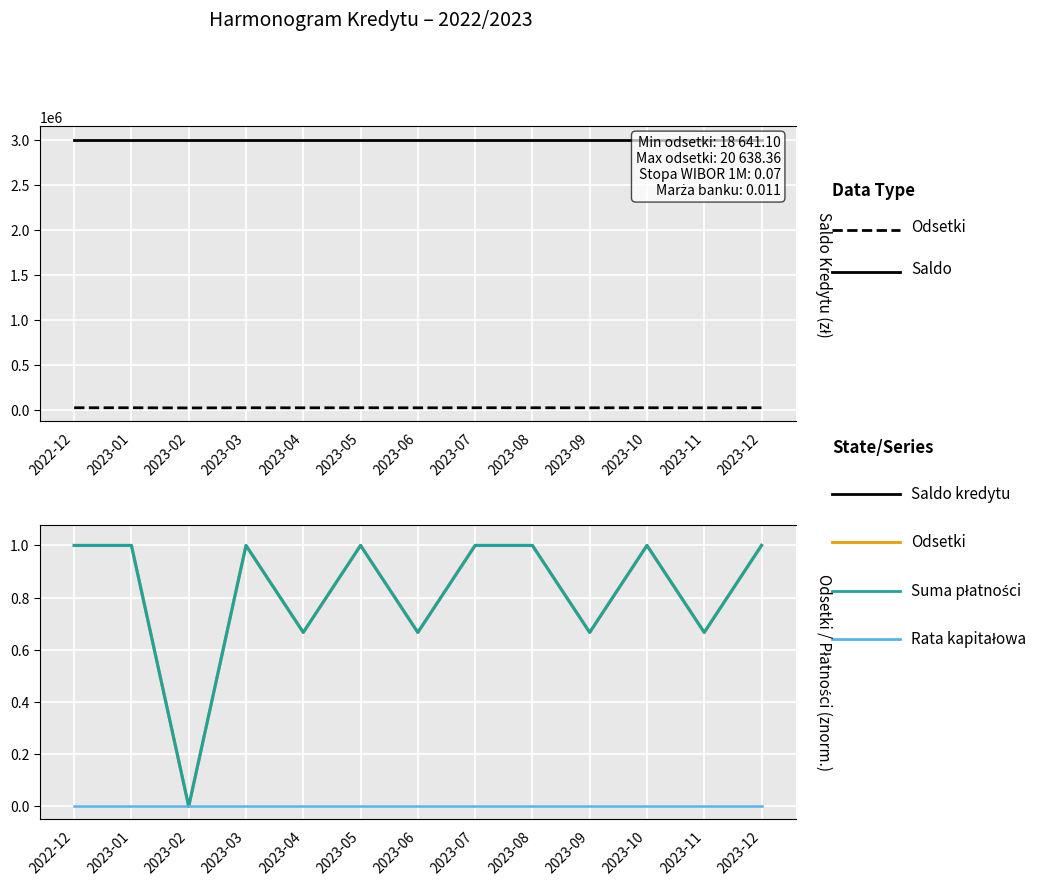

Which series has the widest spread of values?

Prognozowane odsetki (PLN)